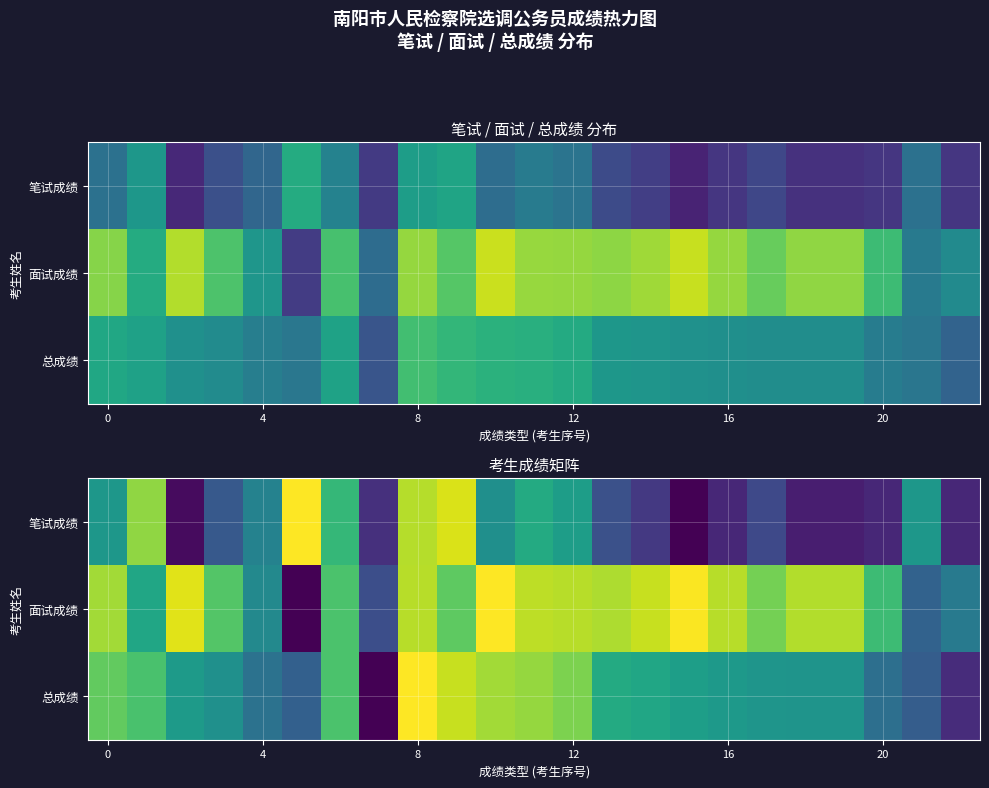

What is the total value across all series at 21?

1.1